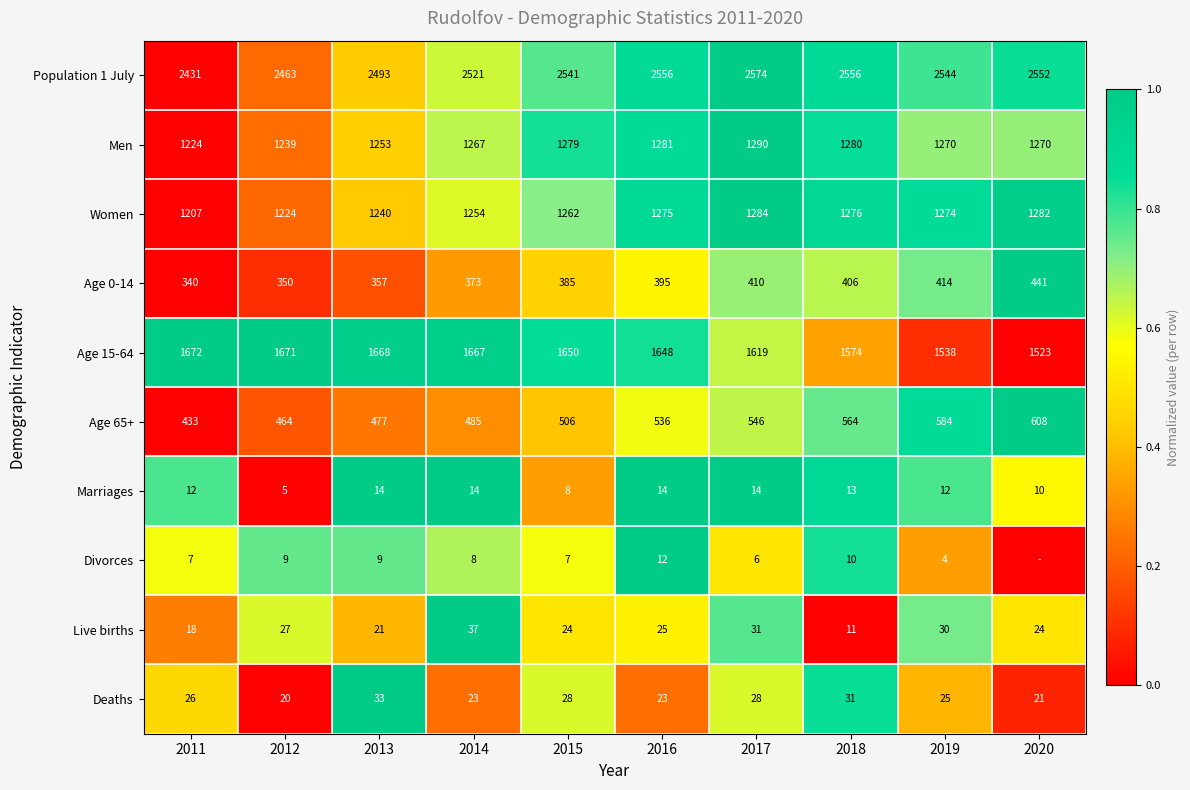

What is the spread (max minus min) of values at 2014?

2513